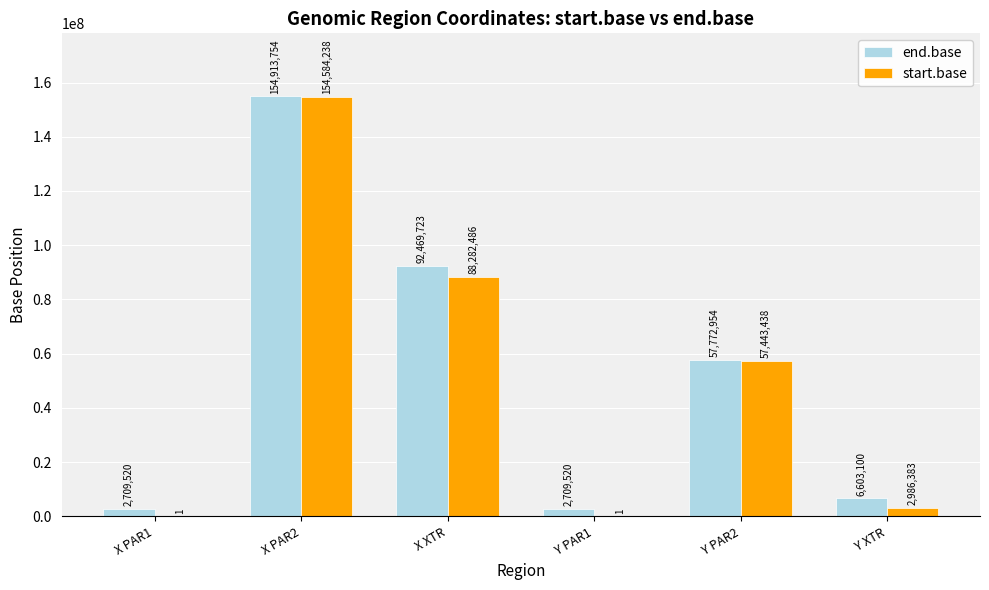

Count the number of categories in the chart.

6